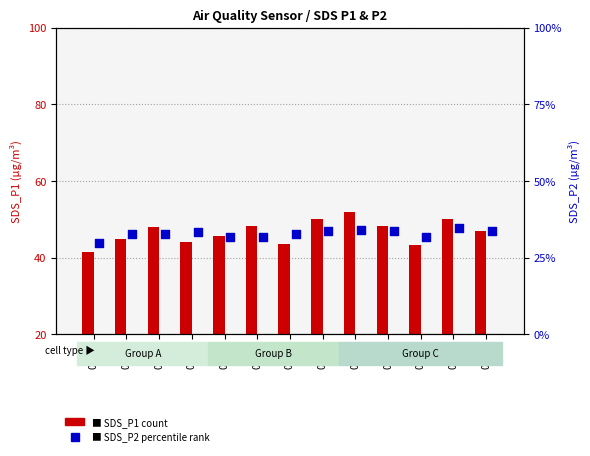

Which series has the widest spread of Y values?

SDS_P1 (count)